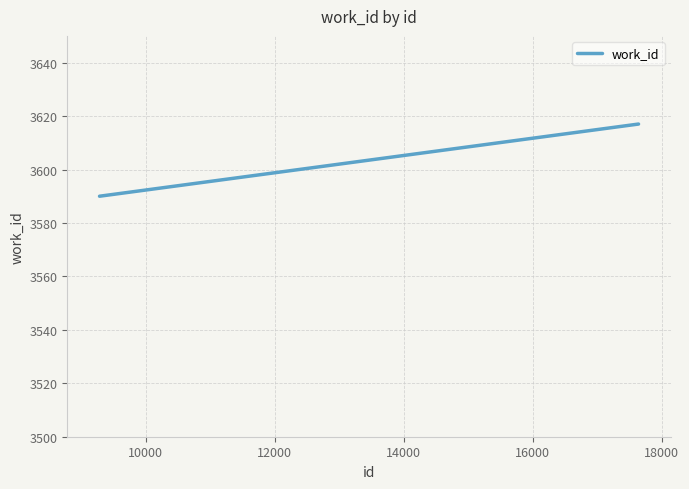

What is the smallest value displayed?

3590